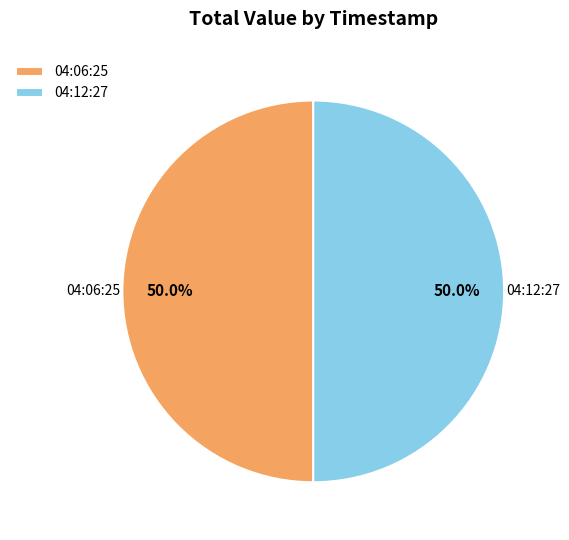

Combined, do 04:06:25 and 04:12:27 account for over 50%?

Yes